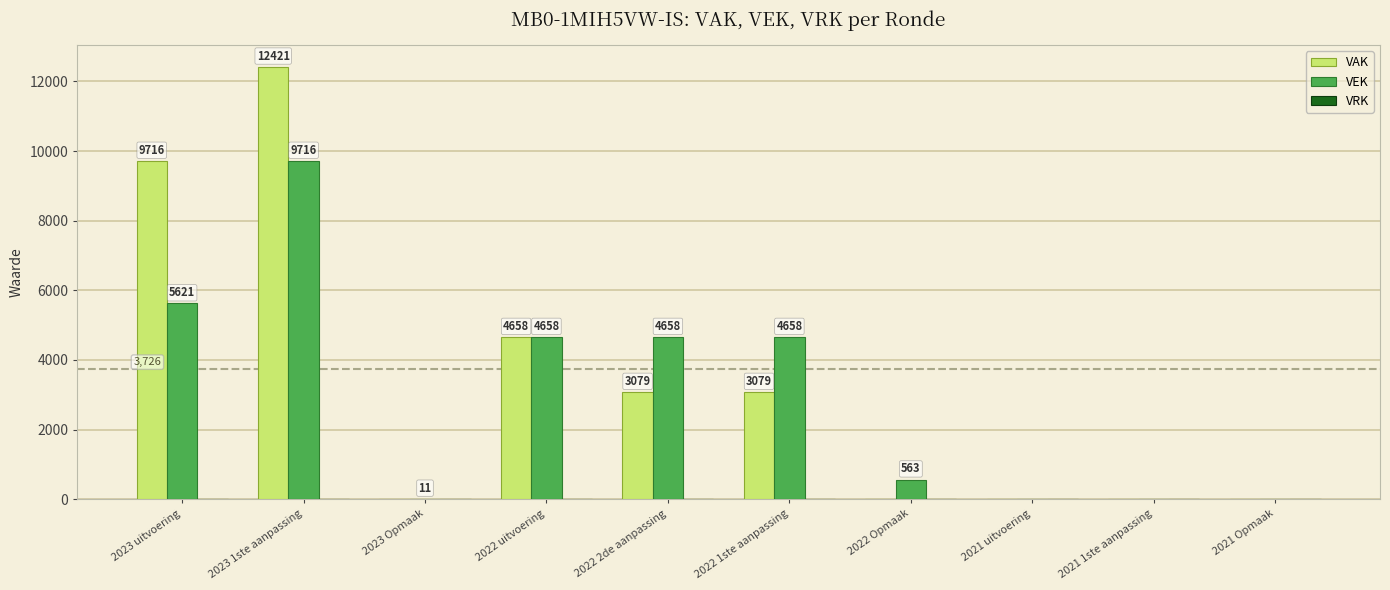

How many groups of bars are there?

10